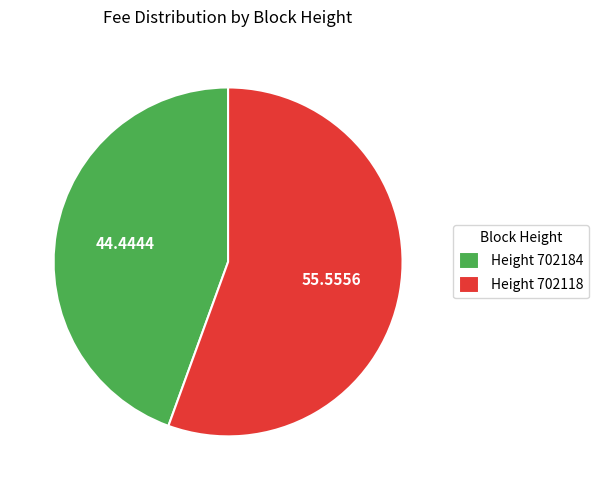

What is the majority slice?

Height 702118